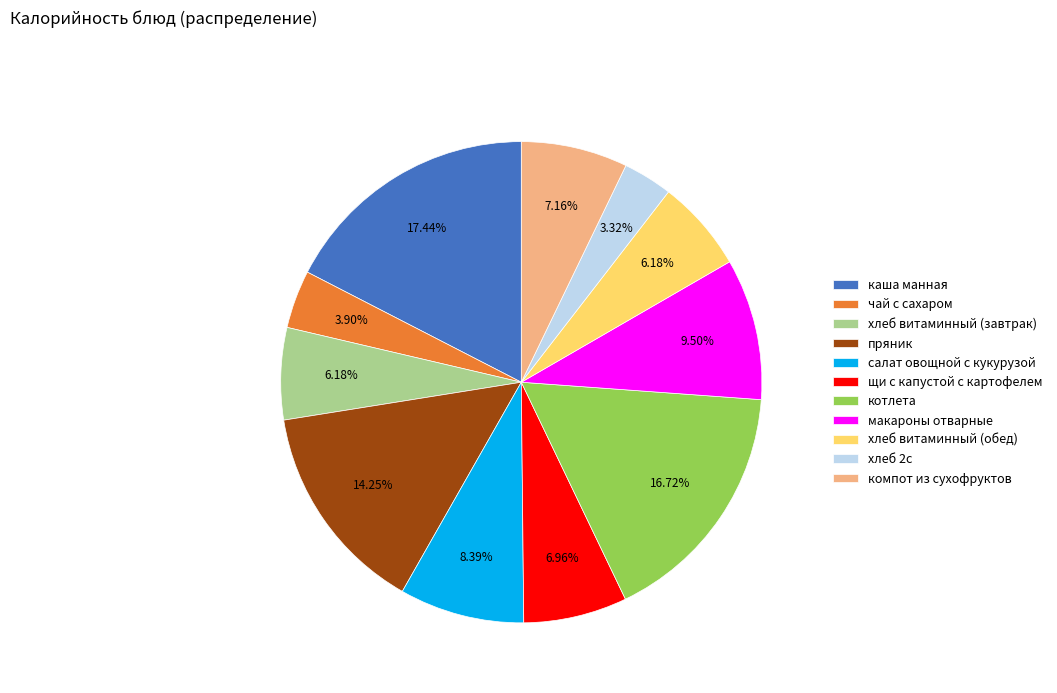

The котлета slice represents 17% of the pie. True or false?

True